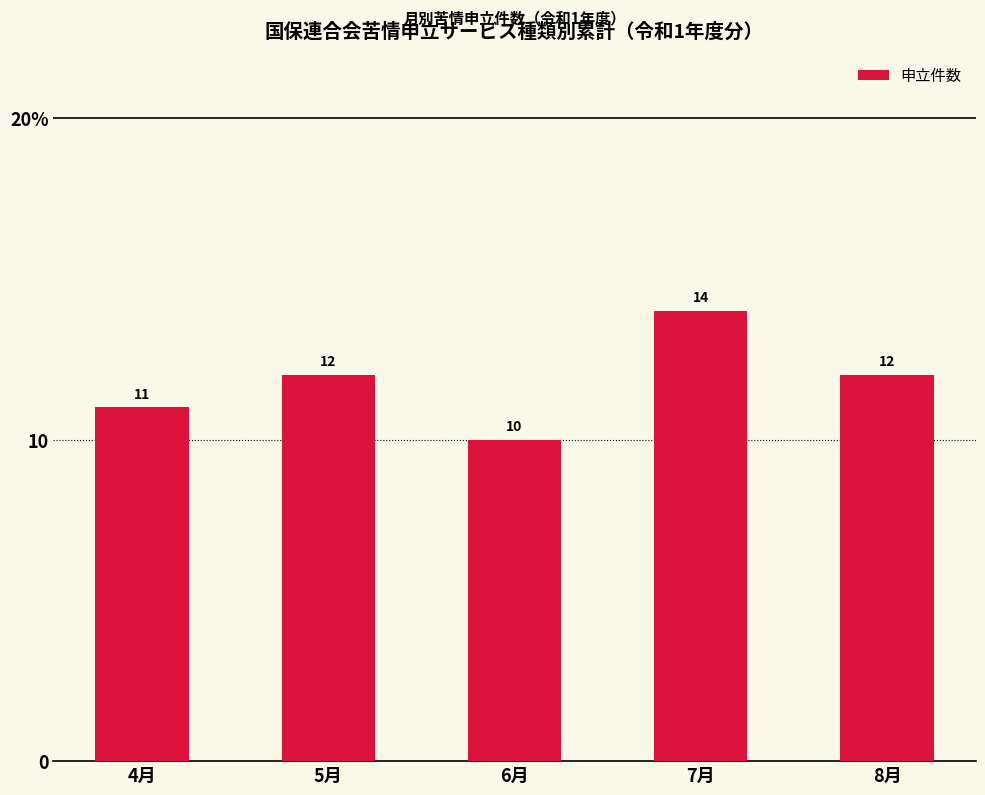

The value at 4月 is 20. True or false?

False